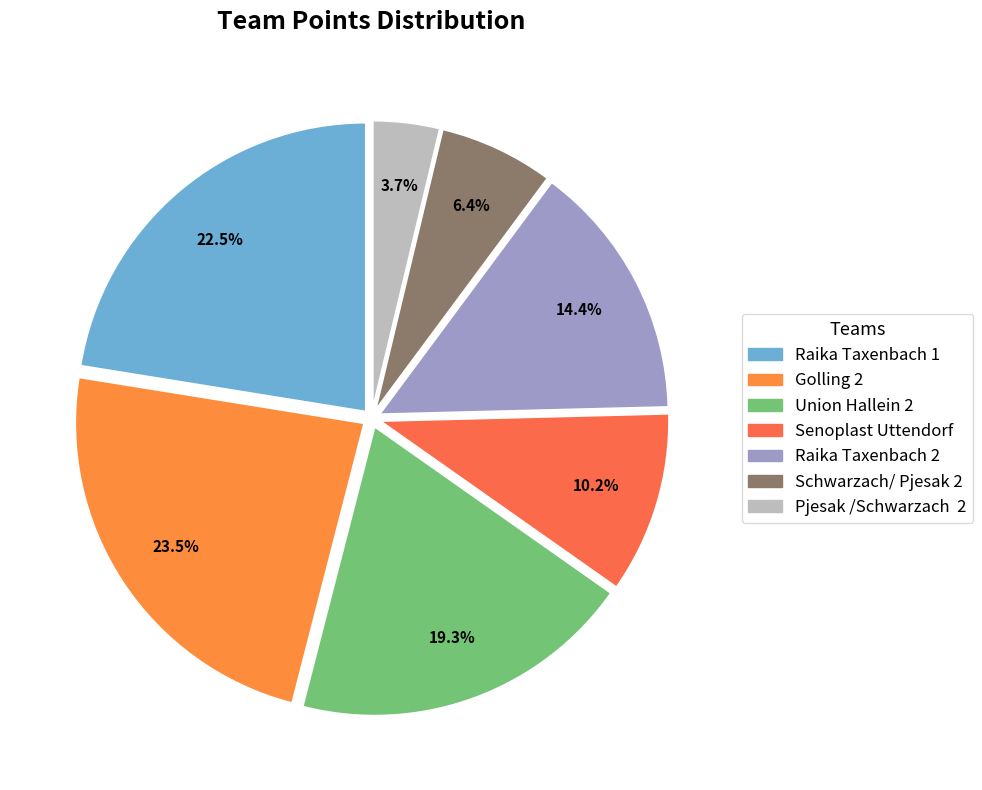

Is there any slice that represents more than half of the pie?

No